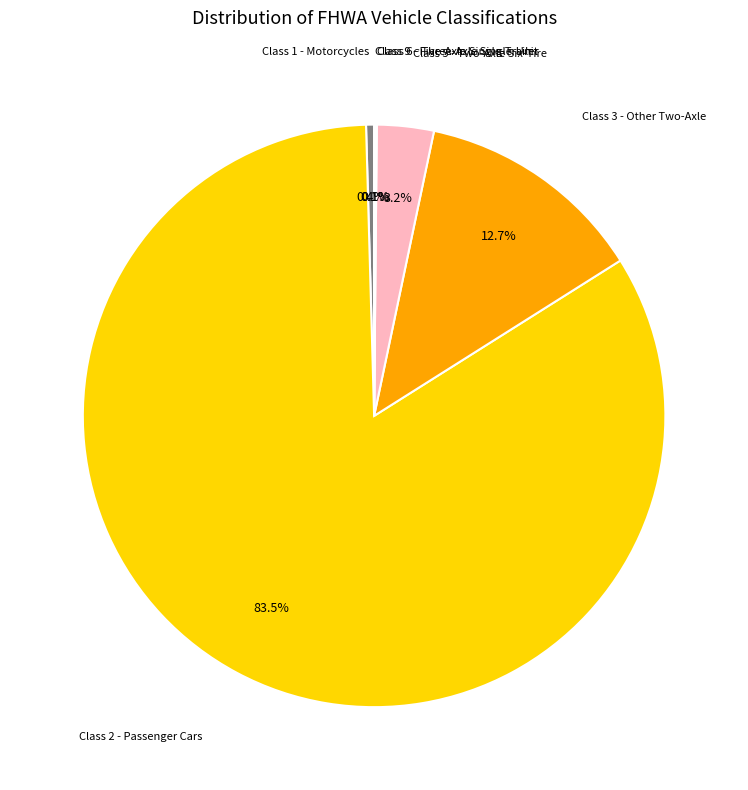

Which slice is the largest?

Class 2 - Passenger Cars